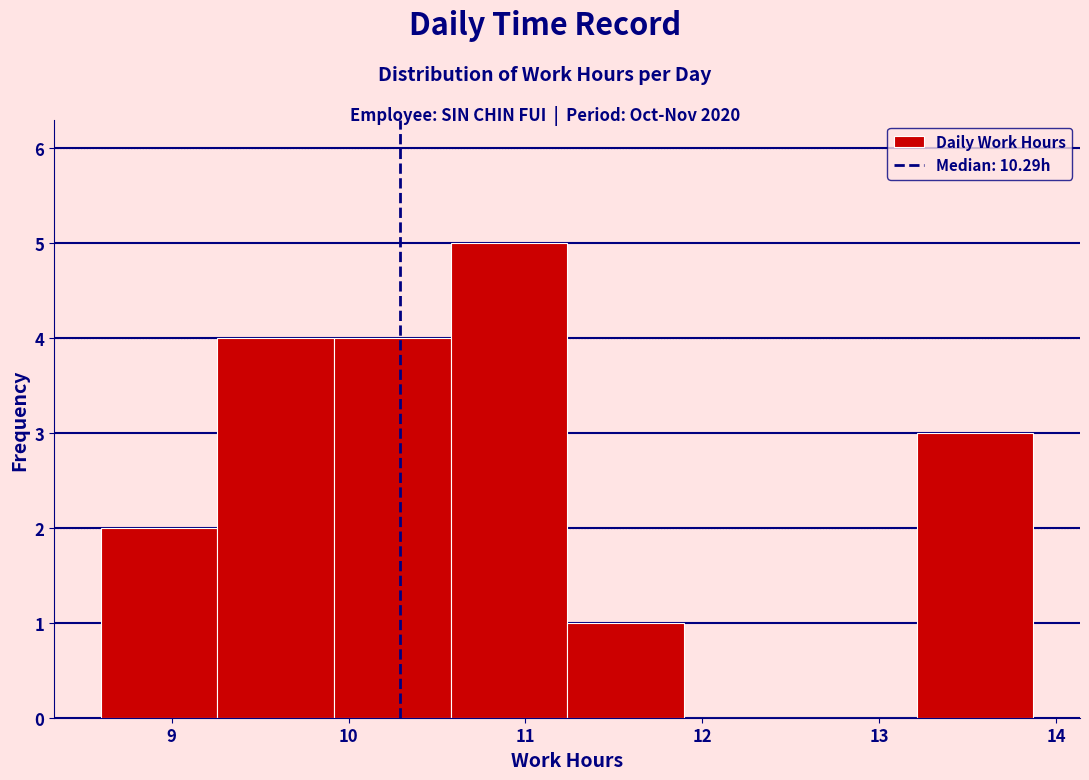

What is the height of the bar covering 9.9 to 10.6 on the x-axis? Neither the bar edges nor the heights are printed on the chart, so give them approximately, as read against the axes.

4